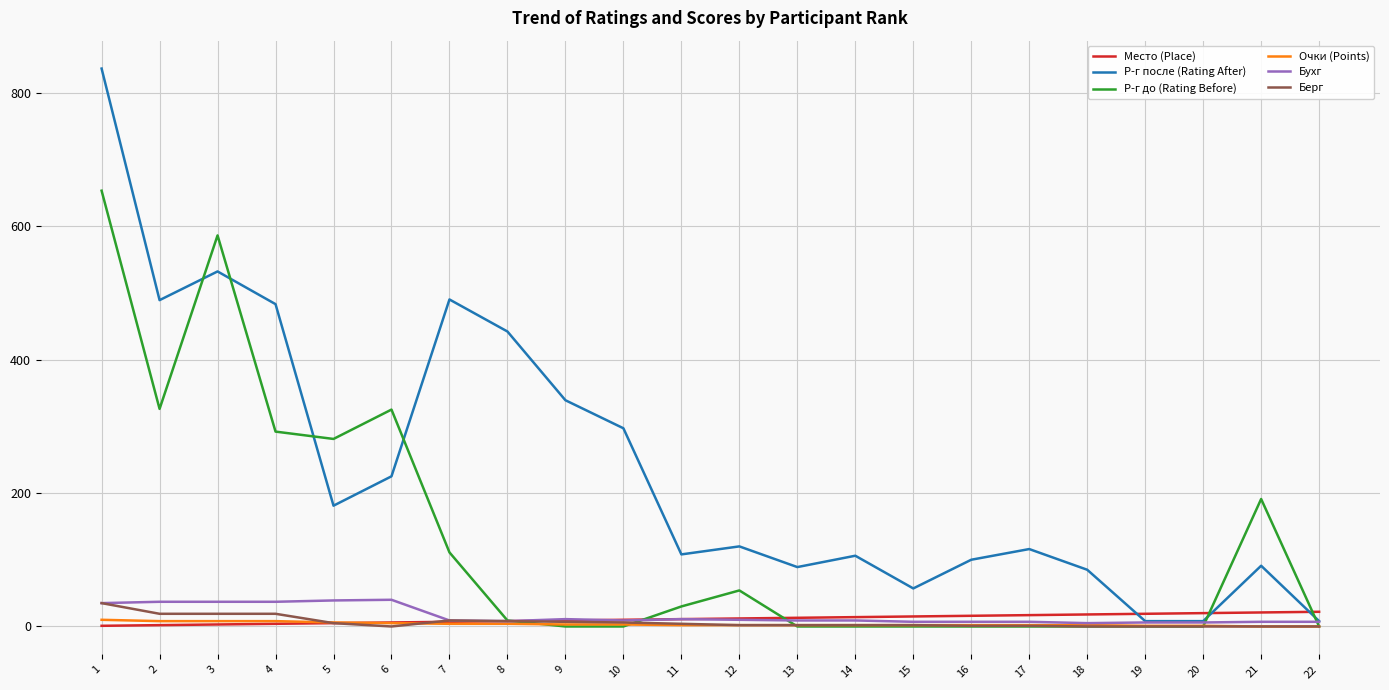

How many times do Место (Place) and Р-г после (Rating After) cross each other?

3